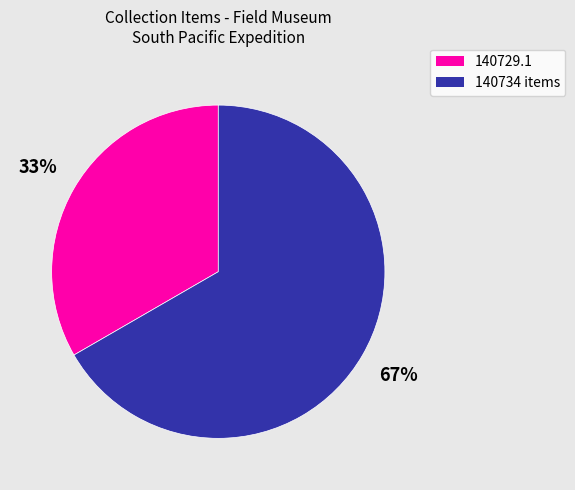

Does any single category account for the majority?

Yes